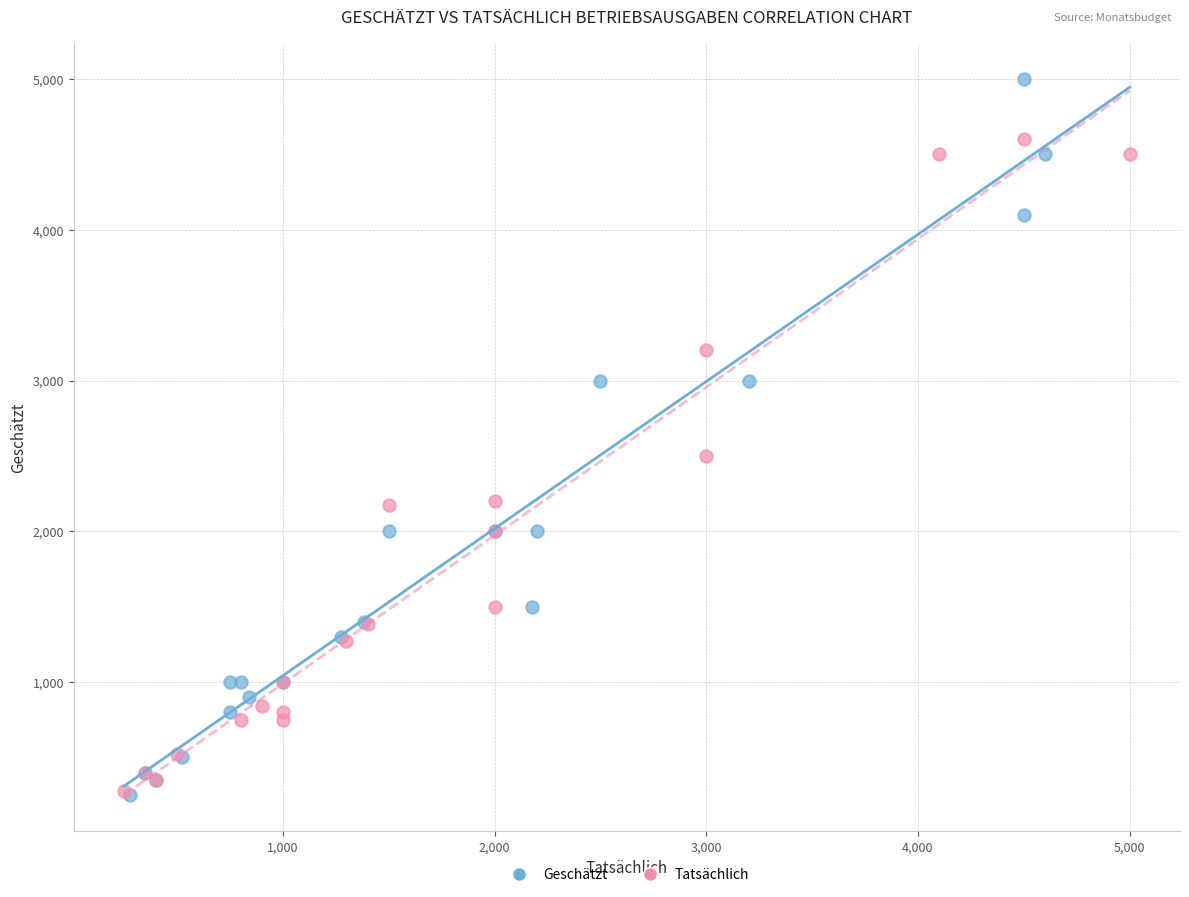

Which series reaches the maximum Y coordinate?

Geschätzt